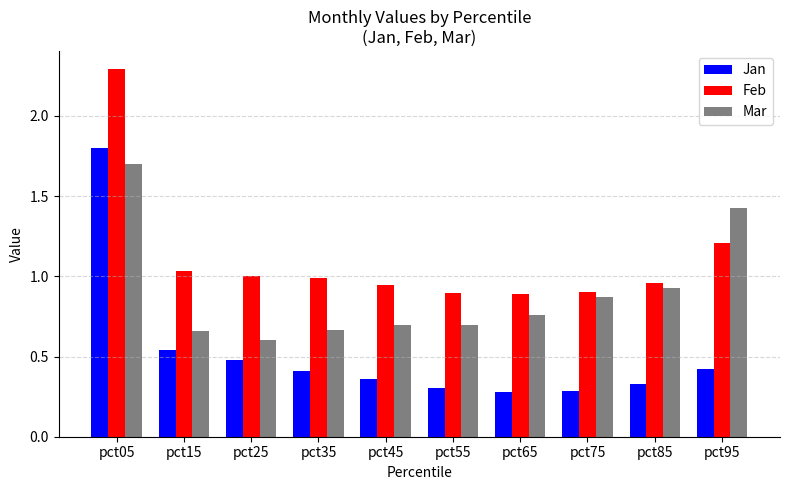

What is the sum of the Jan values at pct85 and pct05?

2.1